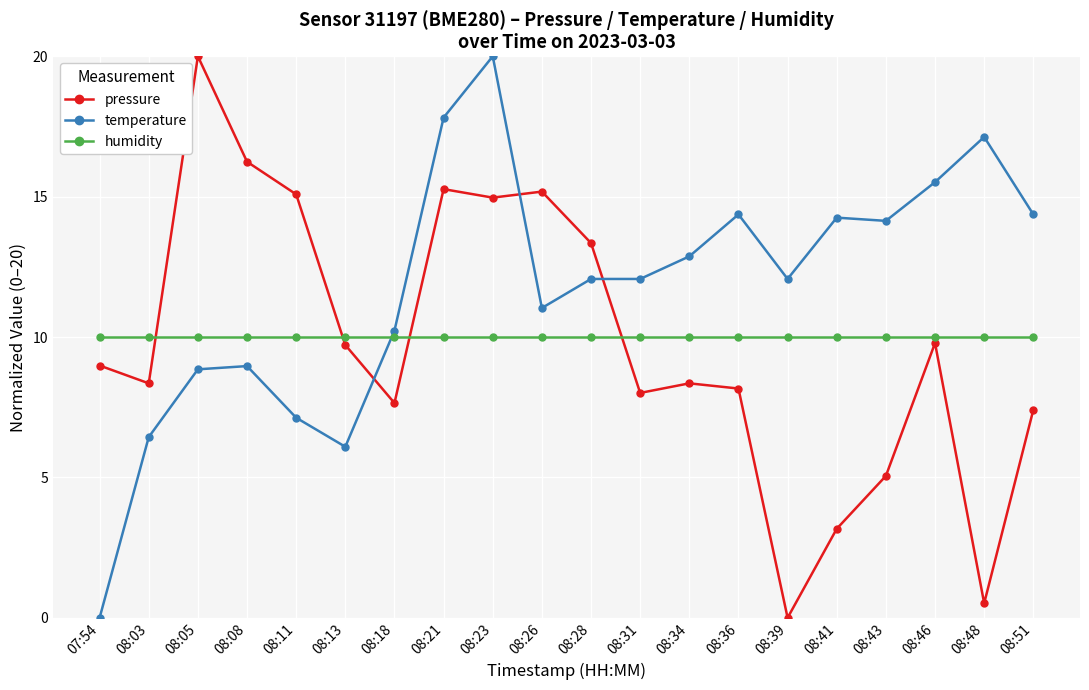

What is the difference between the highest and lowest values at 08:21?

7.8